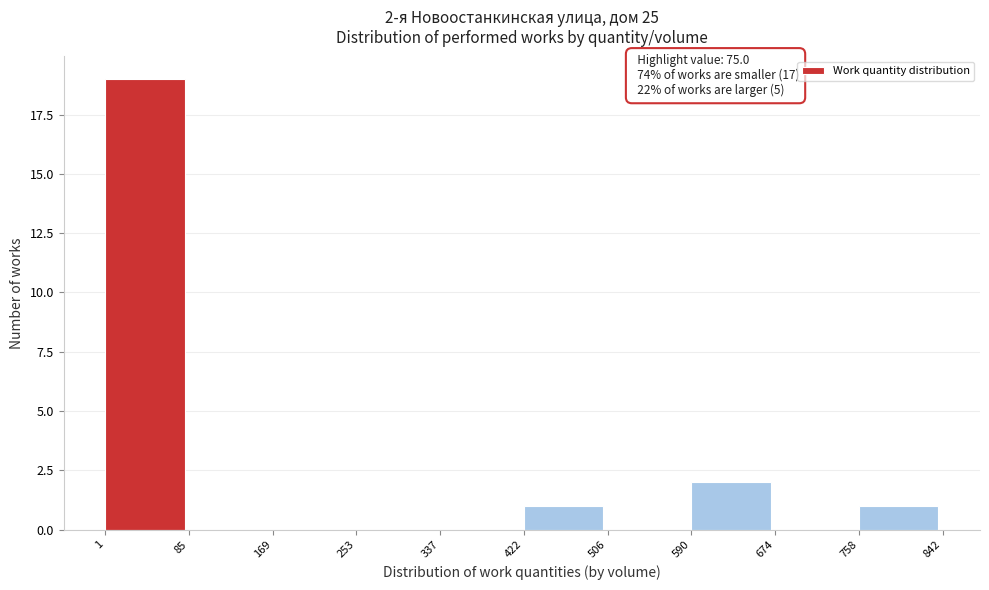

Over which range of the x-axis is the bar tallest?

1 to 85